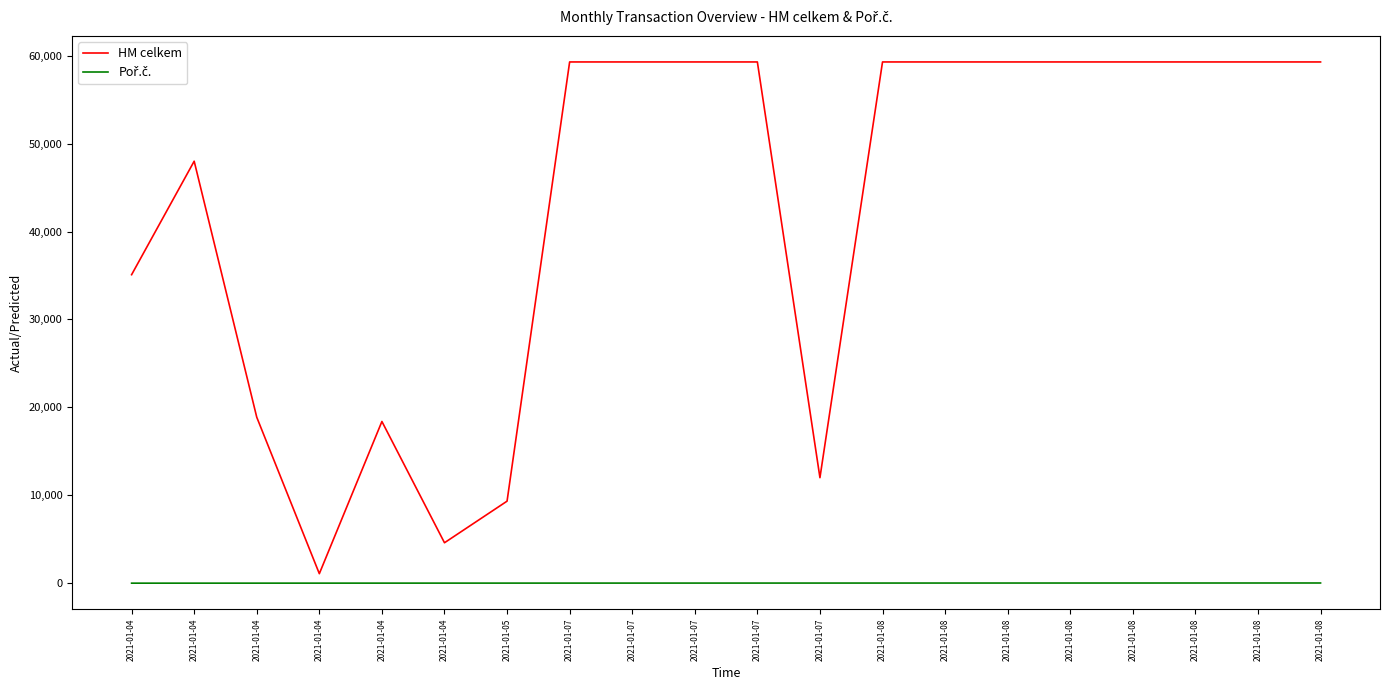

Is this an area chart (filled region under the line)?

No